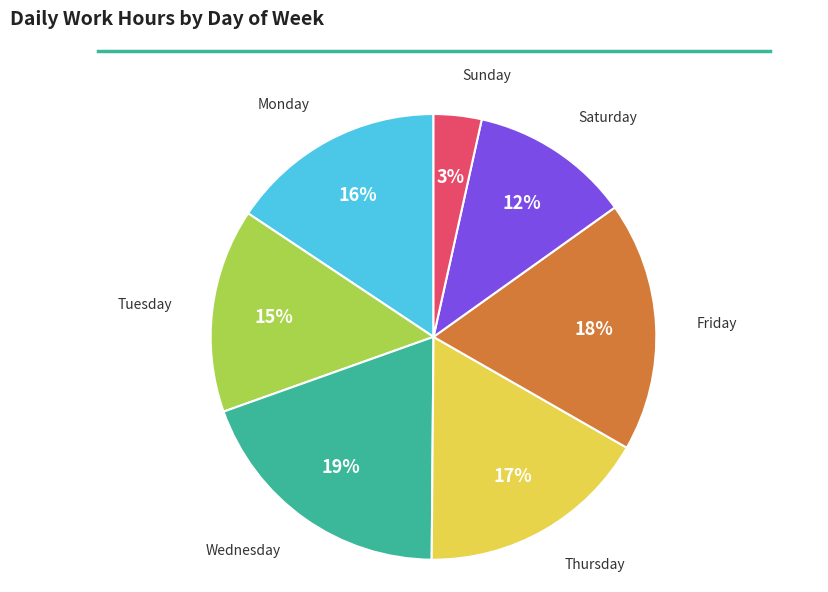

To the nearest percent, what is the difference between the largest and smallest slice percentages?

16%